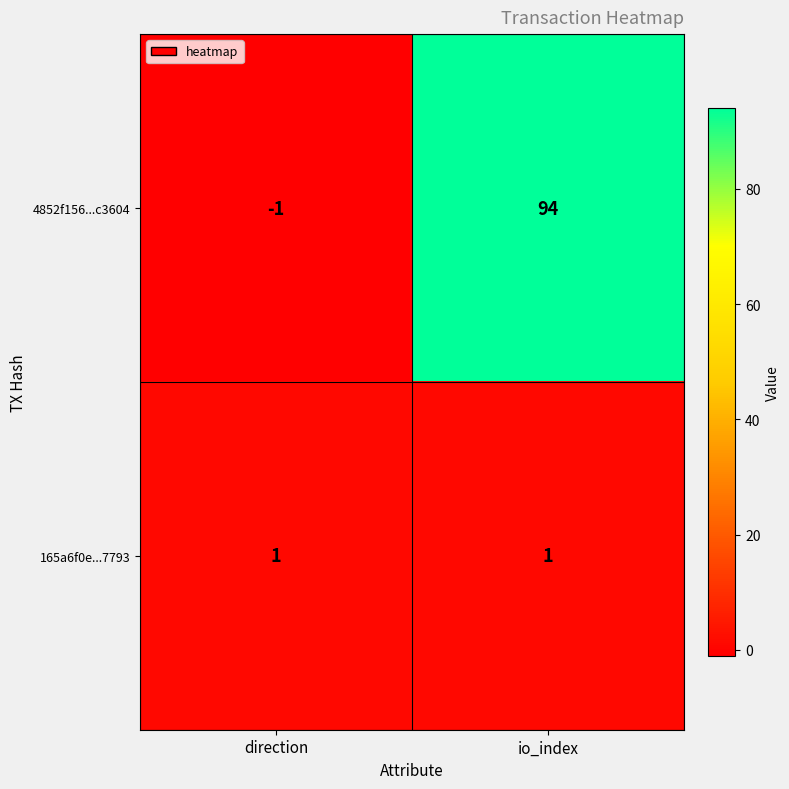

The 165a6f0e...7793 series shows 1 at io_index. True or false?

True